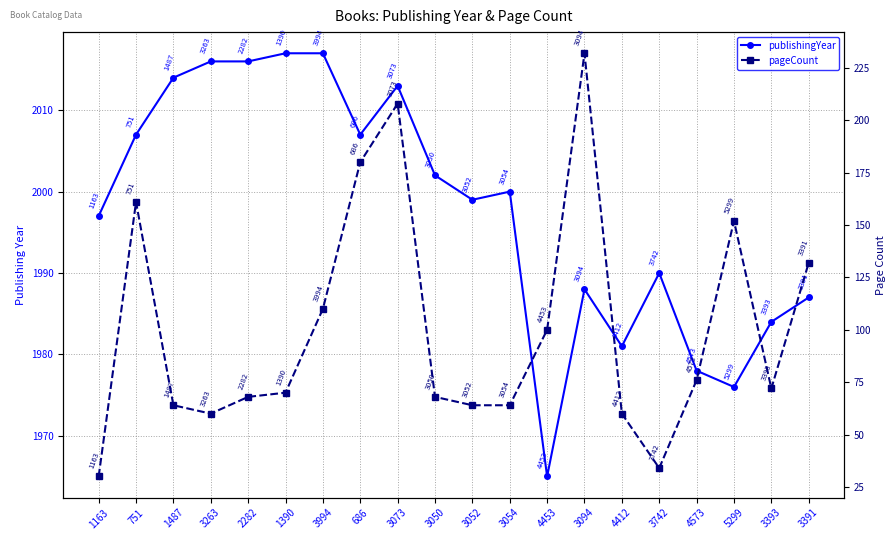

What is the label of the 5th point from the right?

3742